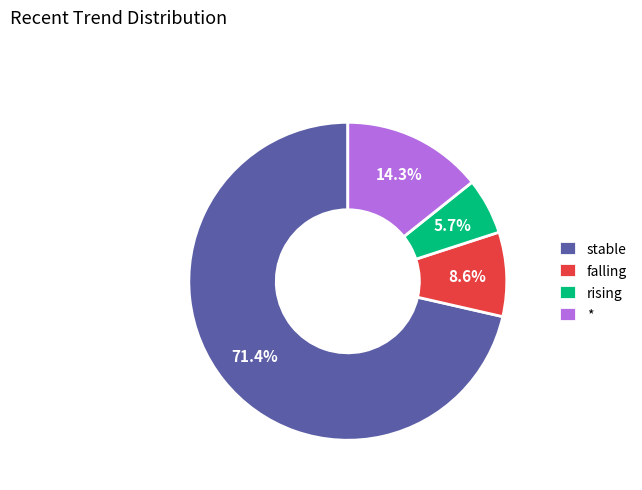

Is there a majority slice in this chart?

Yes